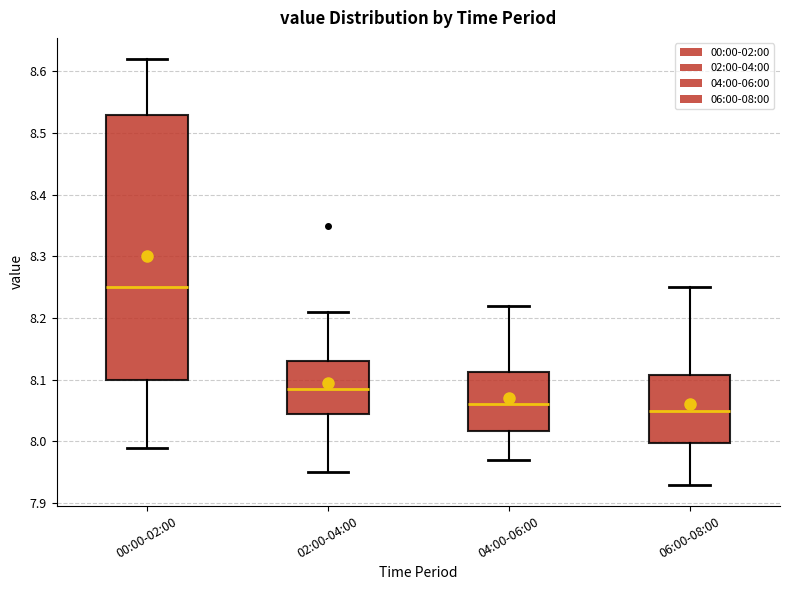

Reading left to right, read every box against the y-axis: the position of its median line, the range the box covers, and the ends of its whiskers. The values are not printed on the chart, so give them approximately, as read against the axis.

00:00-02:00: median 8.25, box 8.10 to 8.53, whiskers 7.99 to 8.62
02:00-04:00: median 8.09, box 8.05 to 8.13, whiskers 7.95 to 8.21
04:00-06:00: median 8.06, box 8.02 to 8.11, whiskers 7.97 to 8.22
06:00-08:00: median 8.05, box 8.00 to 8.11, whiskers 7.93 to 8.25